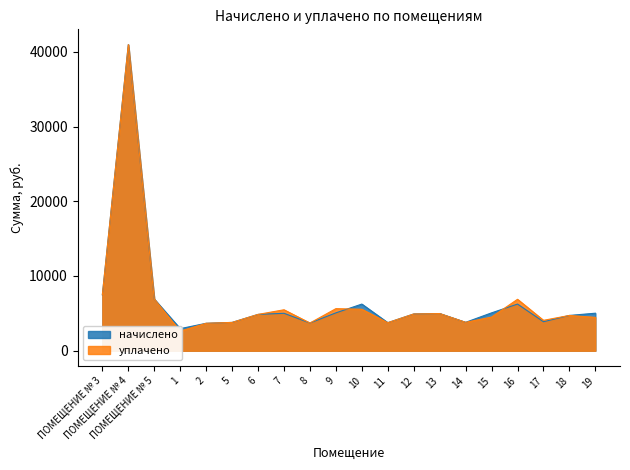

What is the difference between the maximum and minimum values in the уплачено series?

38327.0